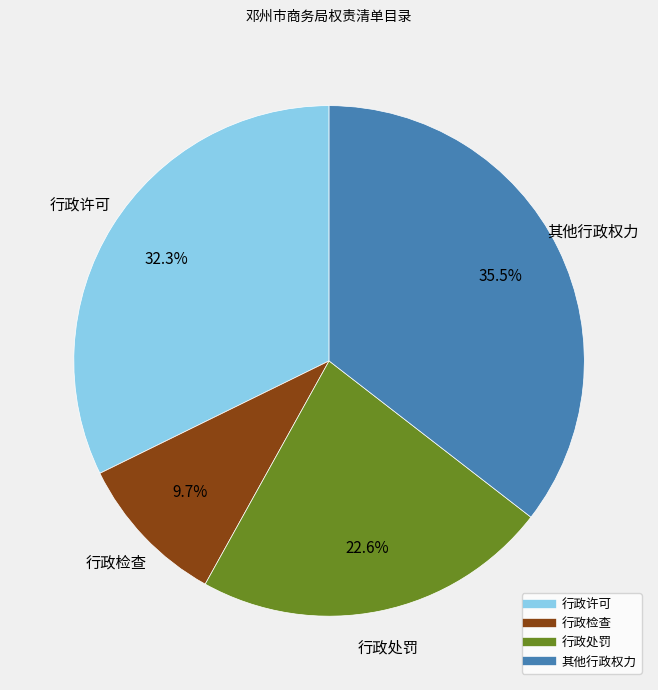

Which slice is the largest?

其他行政权力